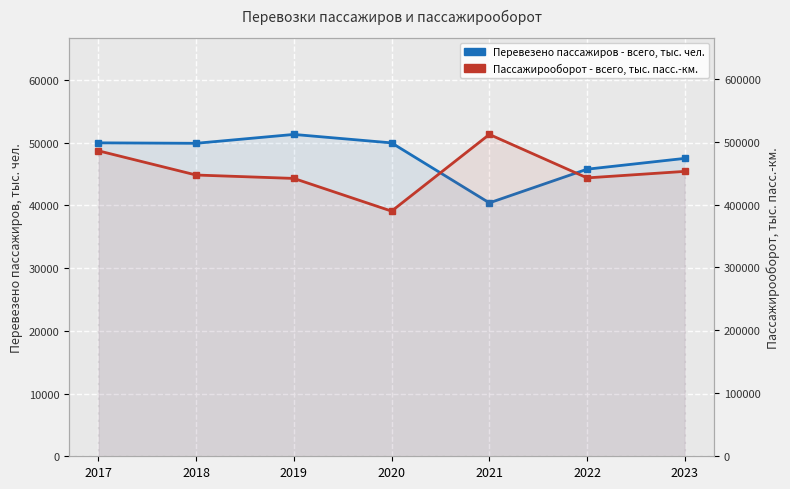

True or false: Перевезено пассажиров - всего, тыс. чел. has more than 1 interior local peaks.

False